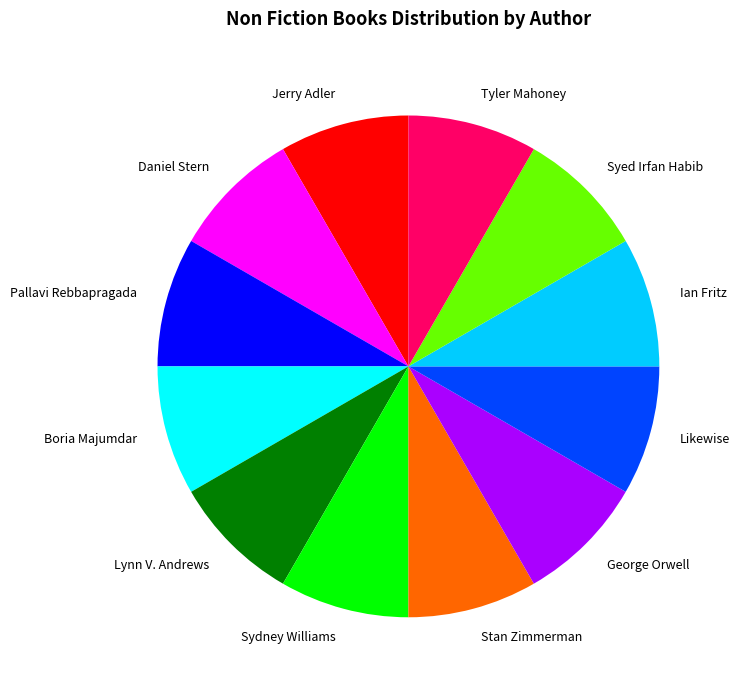

Does any single category account for the majority?

No